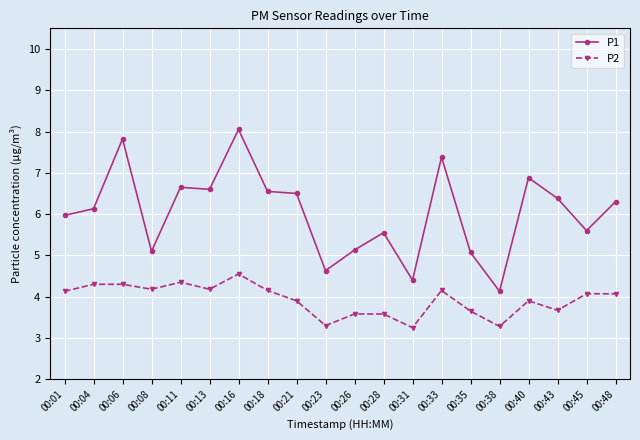

What is the difference between the highest and lowest values at 00:01?

1.8